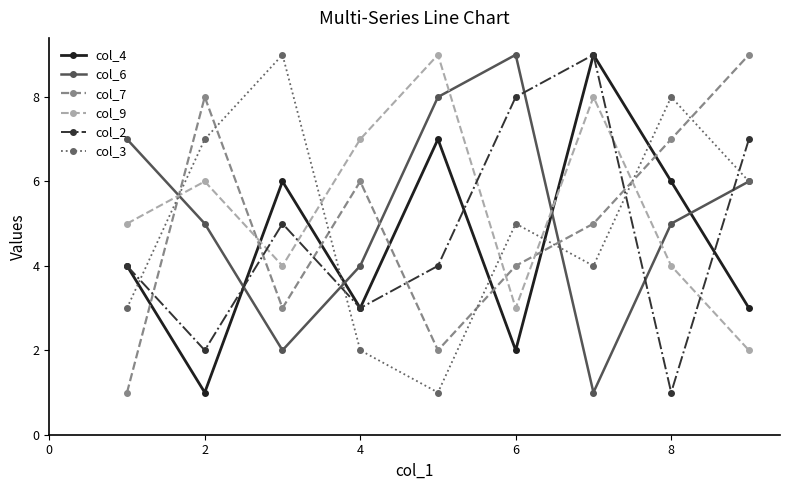

How many lines are shown in the chart?

6